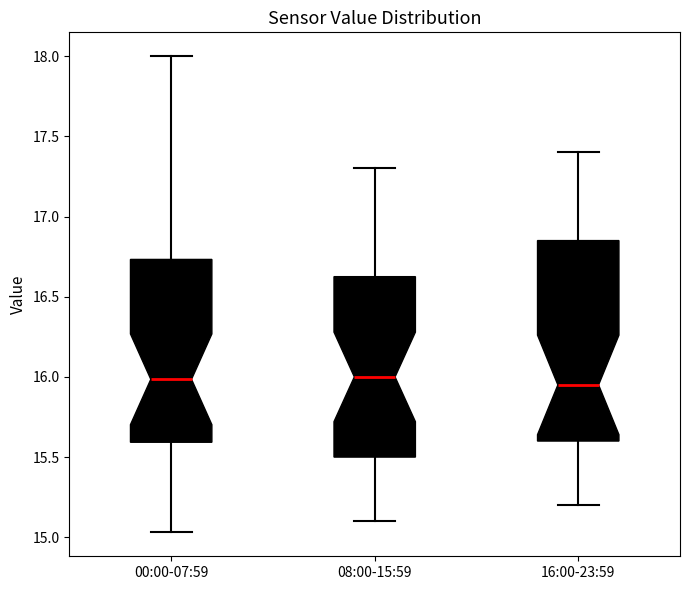

Where does the median line of the box for 00:00-07:59 sit on the y-axis? The values are not printed on the chart, so give them approximately, as read against the axis.

16.00